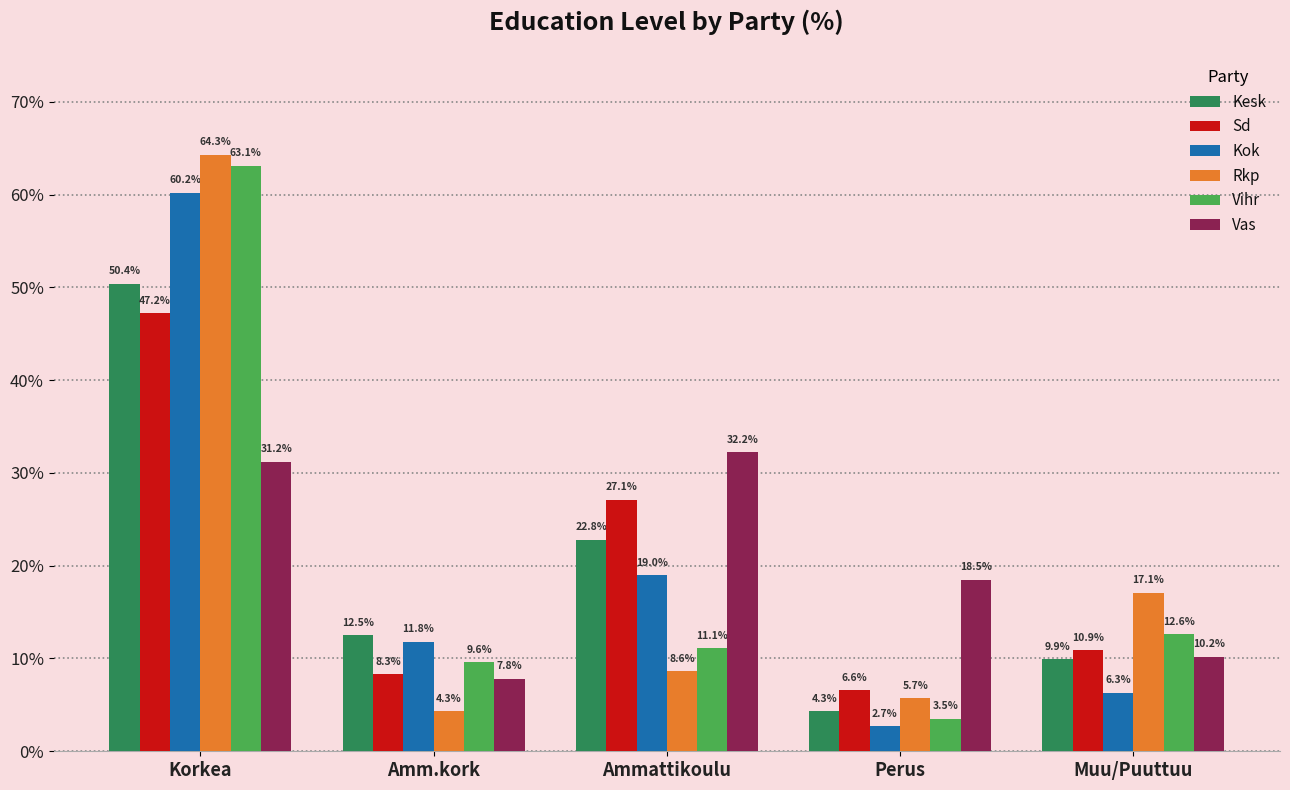

At how many categories does at least one series exceed 54?

1